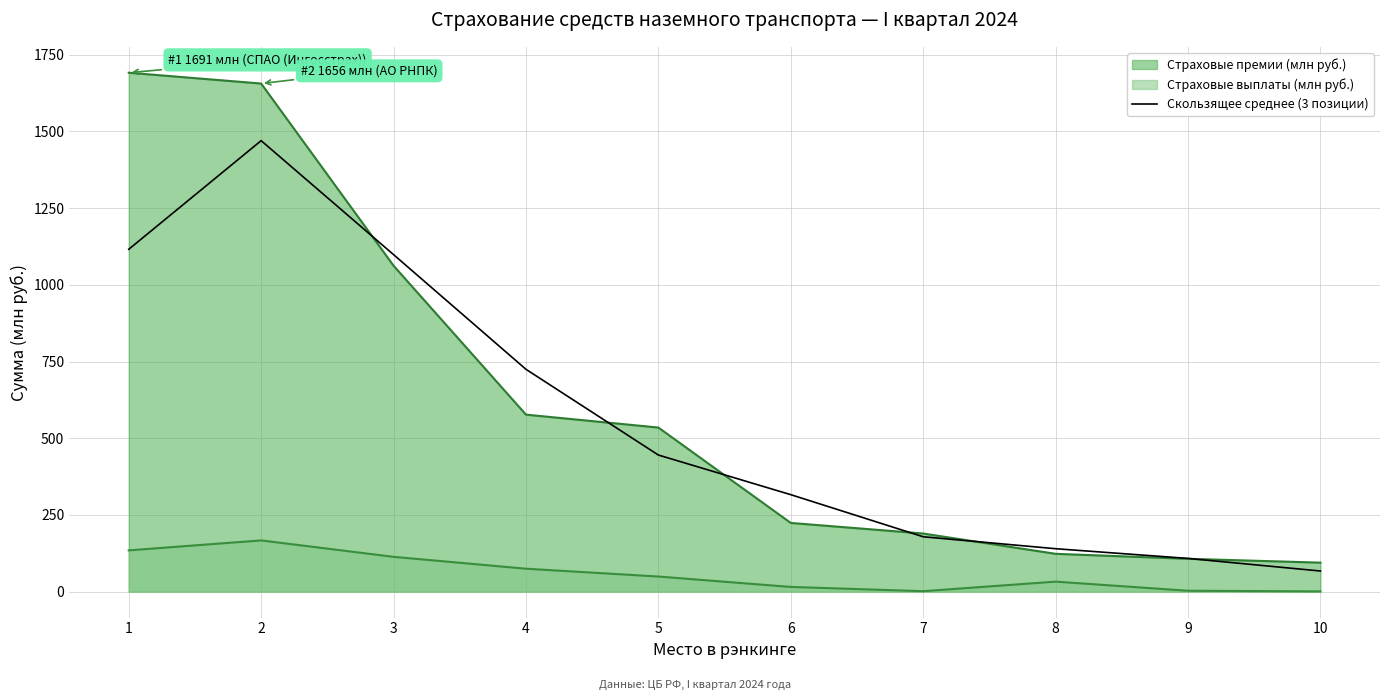

Approximately how many times larger is the value at 6 compared to 4?

0.4